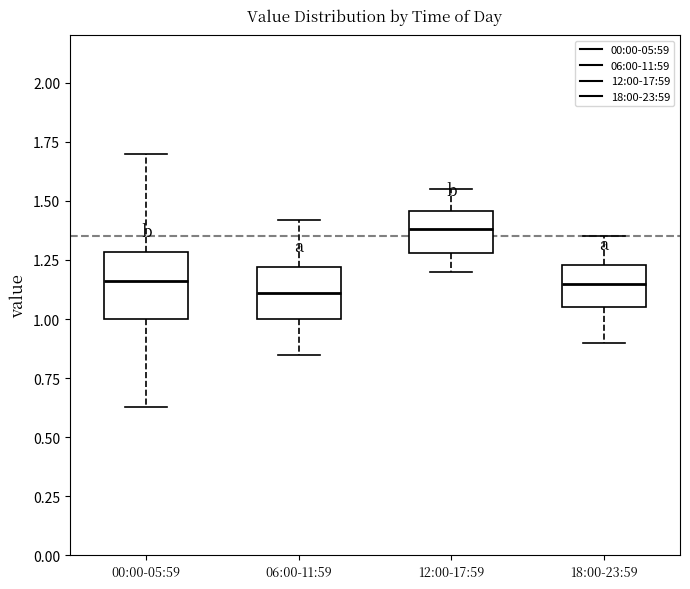

Reading left to right, read every box against the y-axis: the position of its median line, the range the box covers, and the ends of its whiskers. The values are not printed on the chart, so give them approximately, as read against the axis.

00:00-05:59: median 1.15, box 1.00 to 1.30, whiskers 0.65 to 1.70
06:00-11:59: median 1.10, box 1.00 to 1.20, whiskers 0.85 to 1.40
12:00-17:59: median 1.40, box 1.30 to 1.45, whiskers 1.20 to 1.55
18:00-23:59: median 1.15, box 1.05 to 1.25, whiskers 0.90 to 1.35